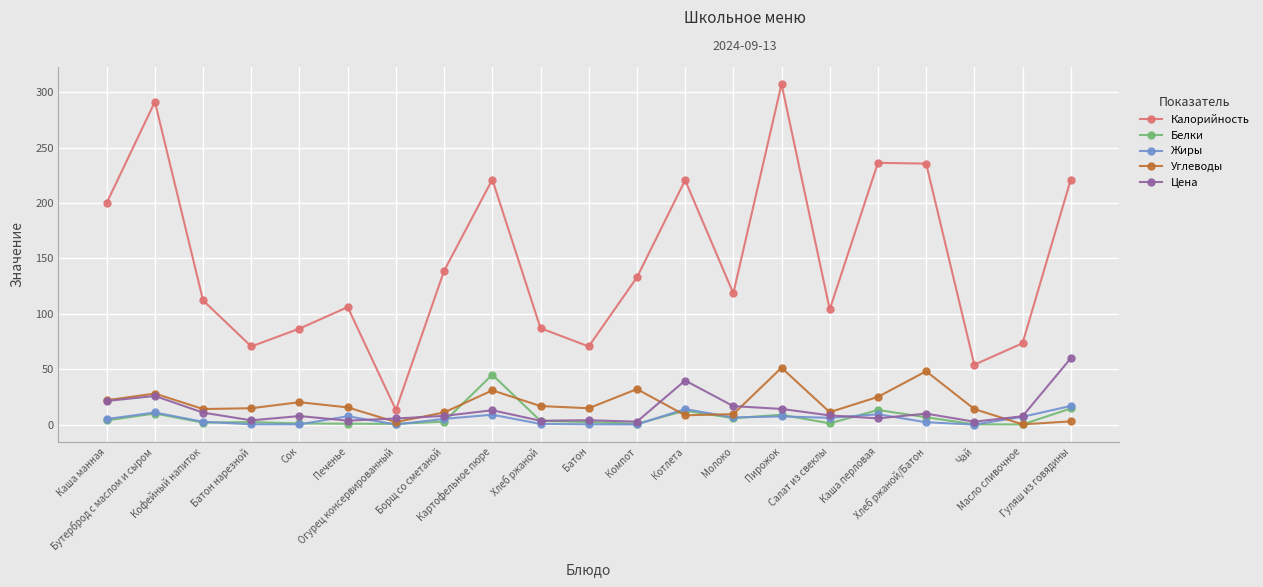

True or false: Калорийность and Углеводы intersect in this chart.

False